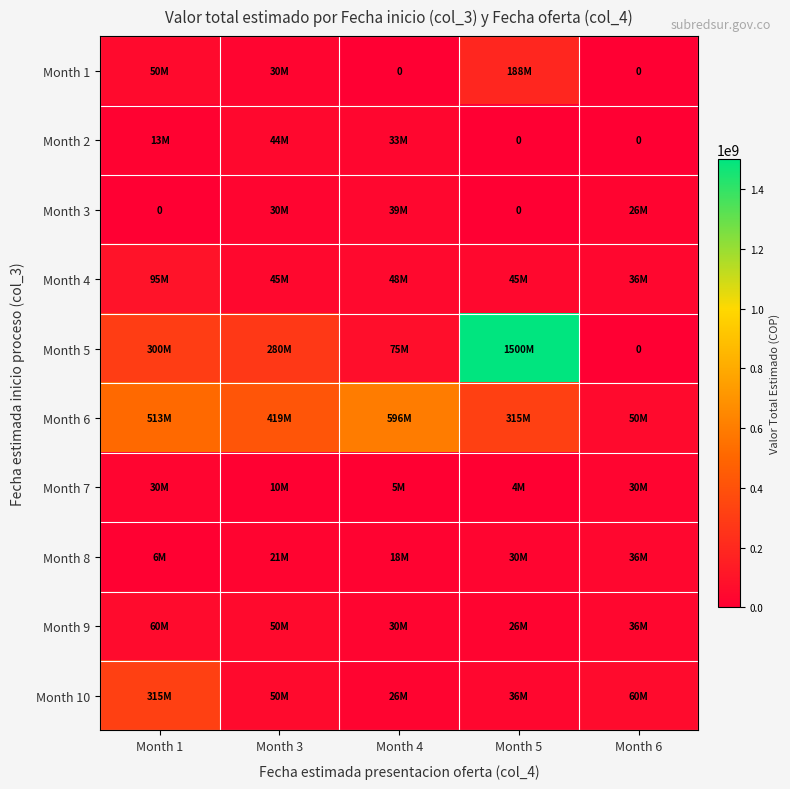

What is the difference between the highest and lowest values at Month 3?

408880000